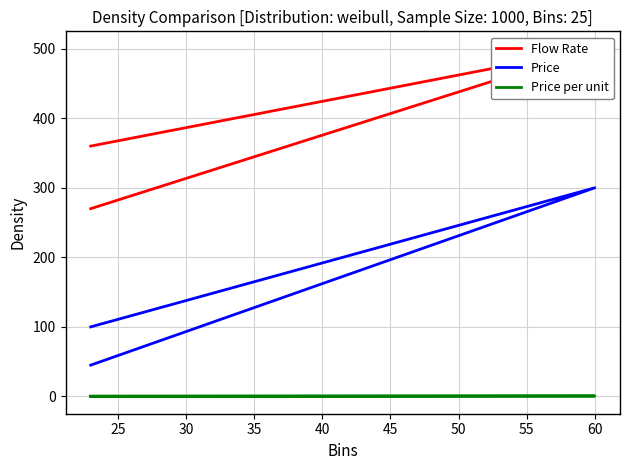

At how many categories does at least one series exceed 326?

2